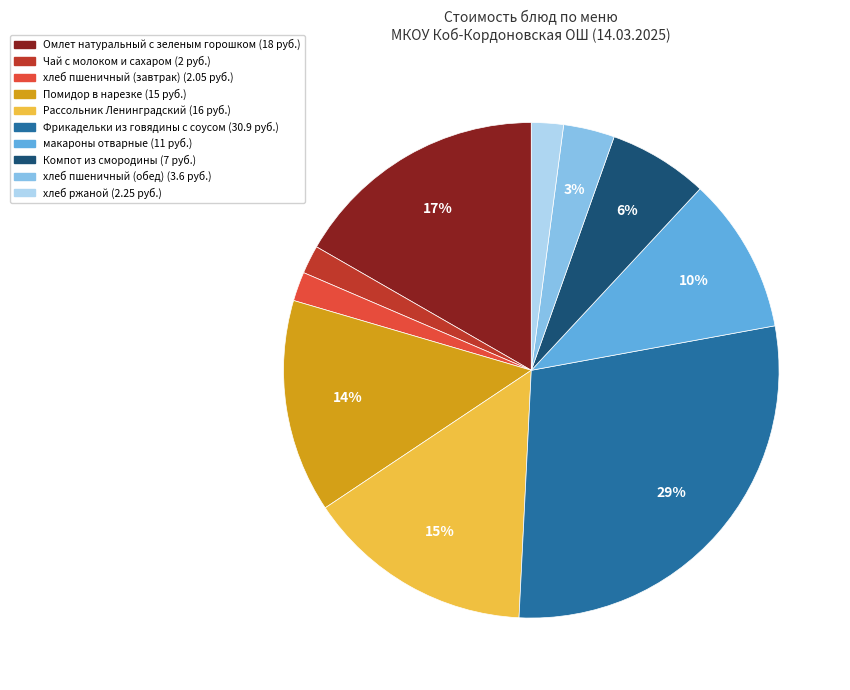

Which slice is the largest?

Фрикадельки из говядины с соусом